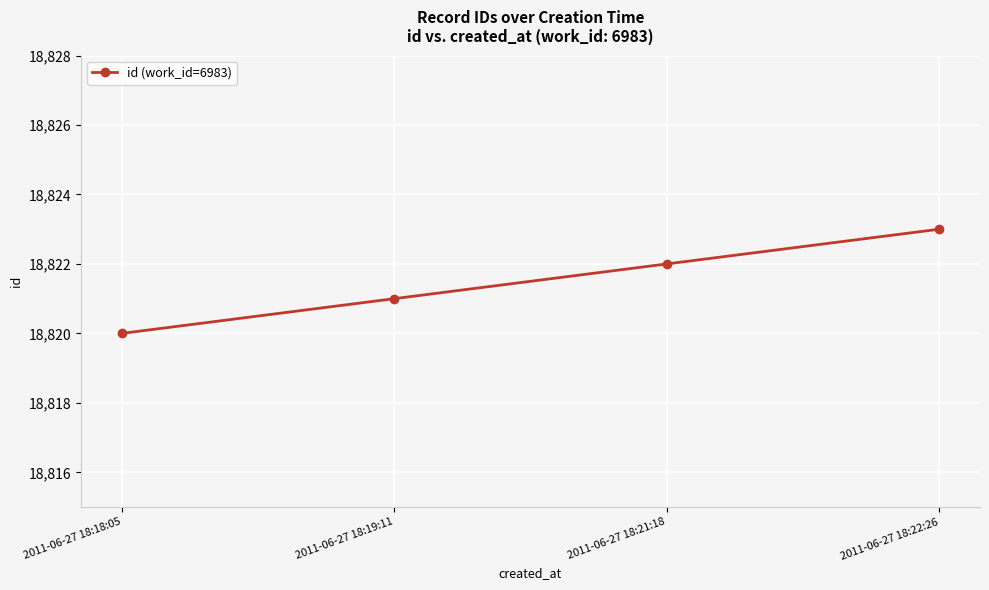

How many lines are shown in the chart?

1